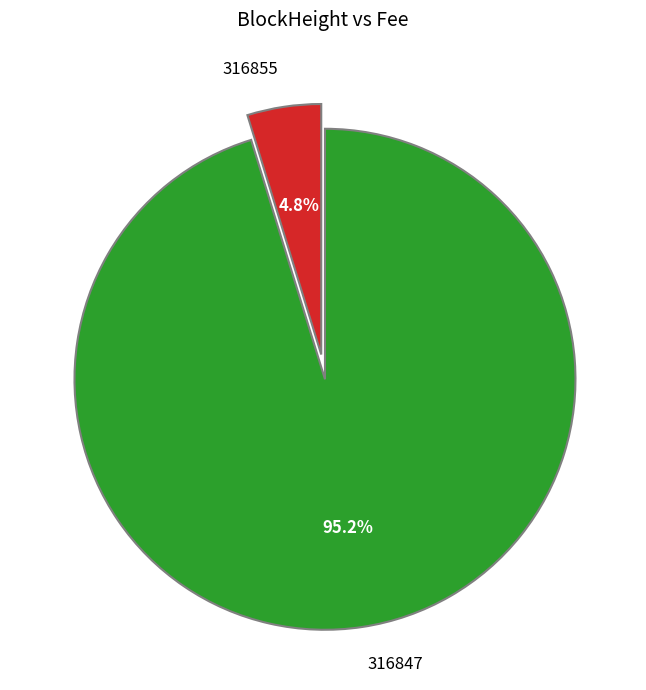

Do 316847 and 316855 together represent more than half of the pie?

Yes